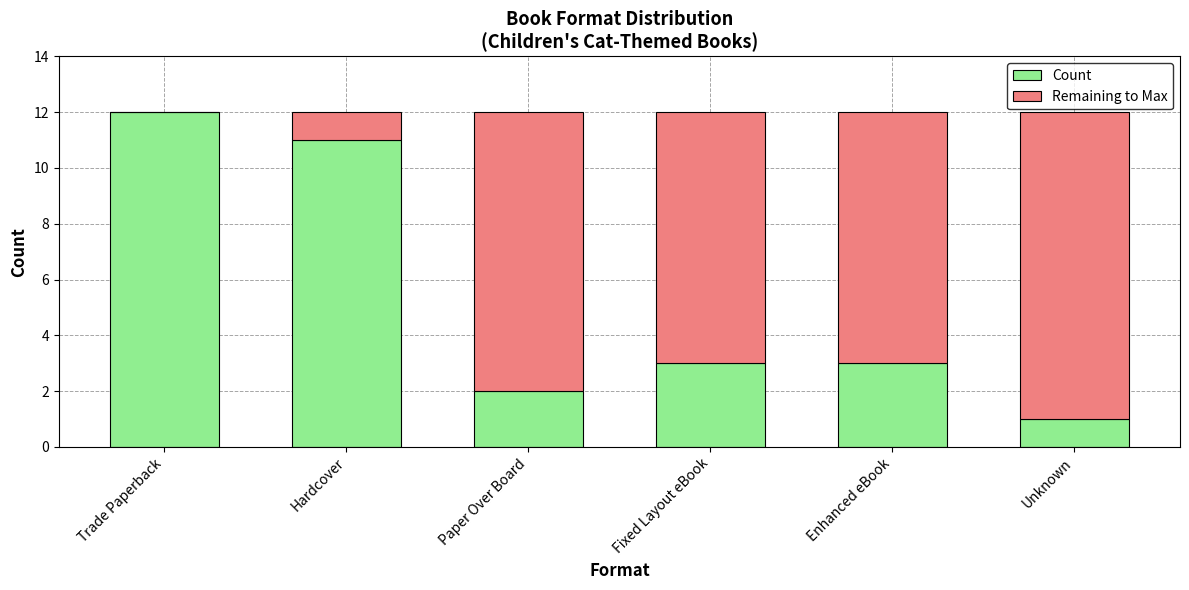

Reading left to right, list the values for the Count series.

Trade Paperback=12	Hardcover=11	Paper Over Board=2	Fixed Layout eBook=3	Enhanced eBook=3	Unknown=1